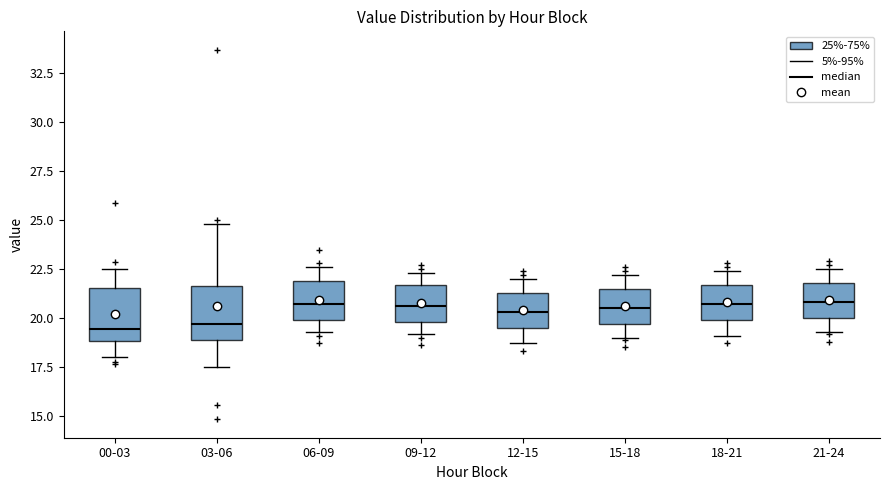

Reading left to right, read every box against the y-axis: the position of its median line, the range the box covers, and the ends of its whiskers. The values are not printed on the chart, so give them approximately, as read against the axis.

00-03: median 19.5, box 19.0 to 21.5, whiskers 18.0 to 22.5
03-06: median 19.5, box 19.0 to 21.5, whiskers 17.5 to 25.0
06-09: median 20.5, box 20.0 to 22.0, whiskers 19.5 to 22.5
09-12: median 20.5, box 20.0 to 21.5, whiskers 19.0 to 22.5
12-15: median 20.5, box 19.5 to 21.5, whiskers 18.5 to 22.0
15-18: median 20.5, box 19.5 to 21.5, whiskers 19.0 to 22.0
18-21: median 20.5, box 20.0 to 21.5, whiskers 19.0 to 22.5
21-24: median 21.0, box 20.0 to 22.0, whiskers 19.5 to 22.5